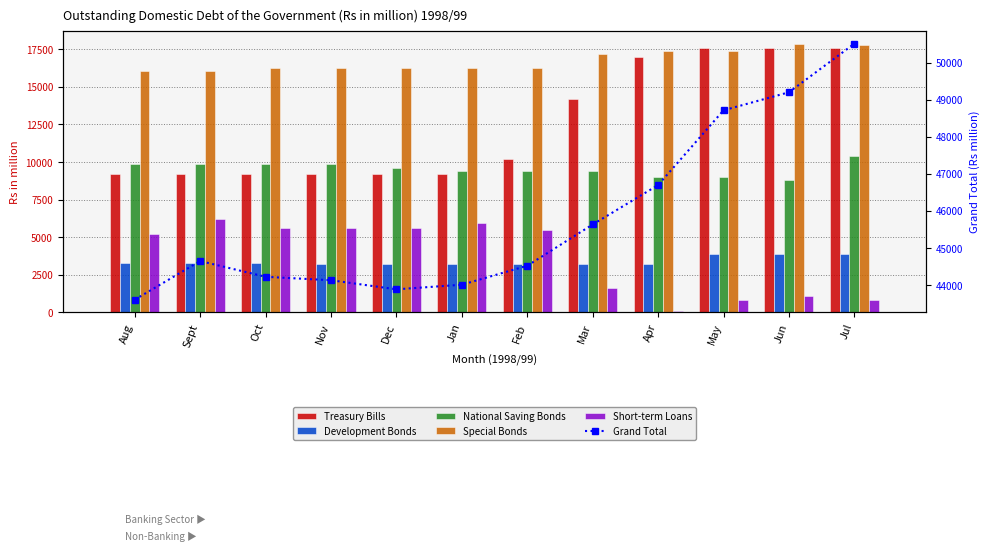

Between Apr and Jul, which series saw the biggest shift?

Grand Total